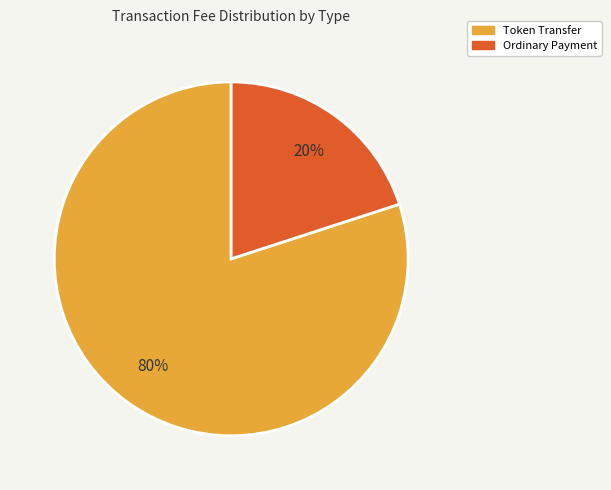

How many slices are in this pie chart?

2